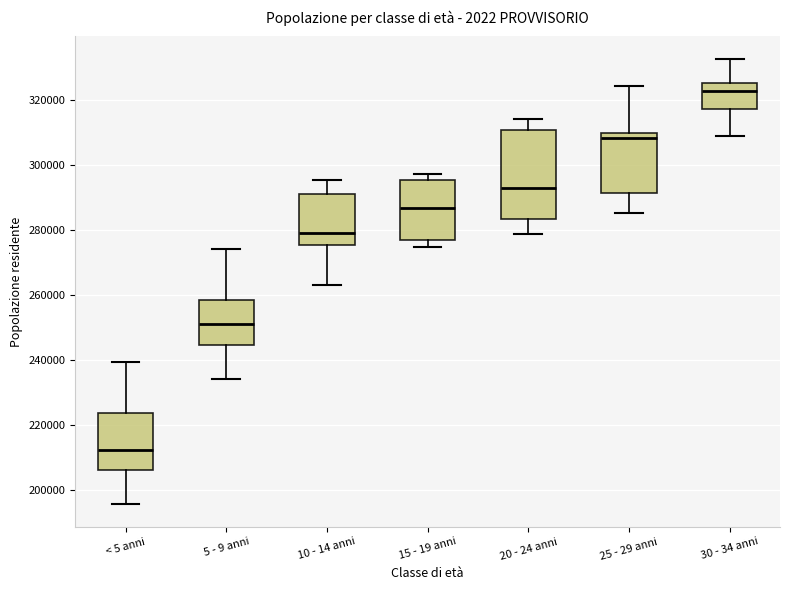

Where is the lower edge of the box for 15 - 19 anni on the y-axis? The values are not printed on the chart, so give them approximately, as read against the axis.

276000